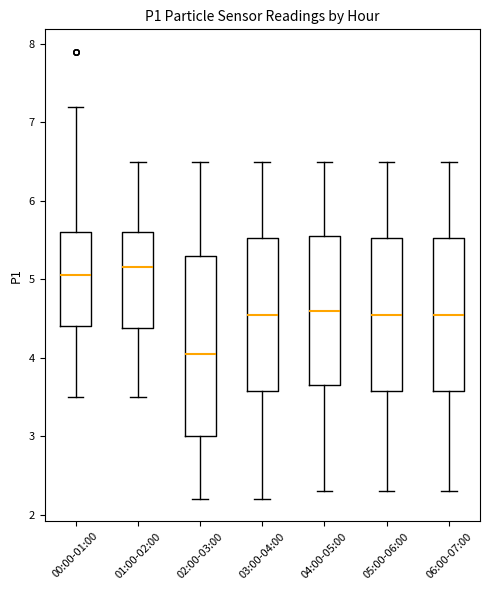

Comparing the boxes themselves (not the whiskers), which one is the tallest?

02:00-03:00